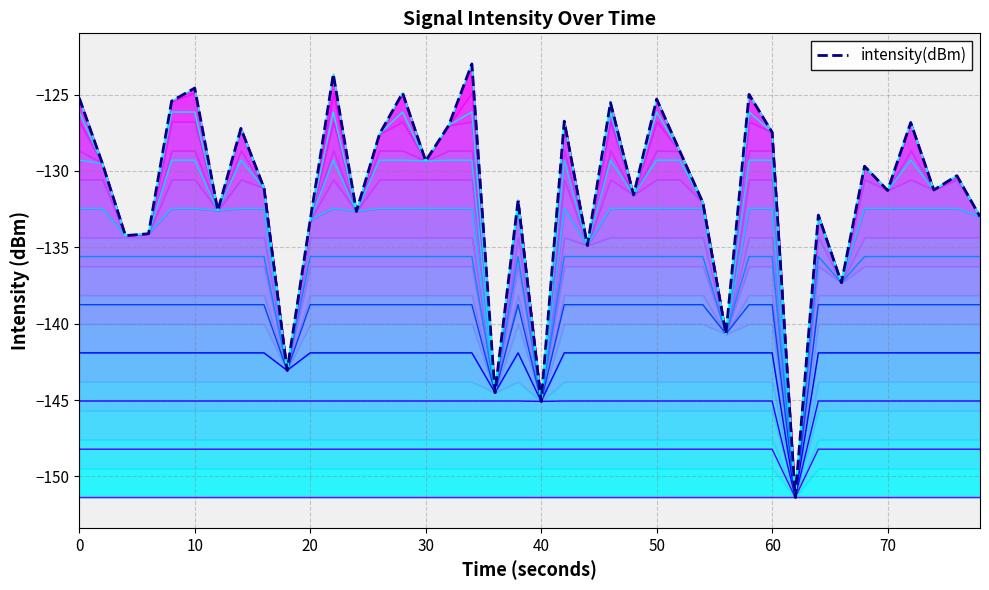

In Contour 5, how many points are higher than both neighbors (excluding endpoints)?

1